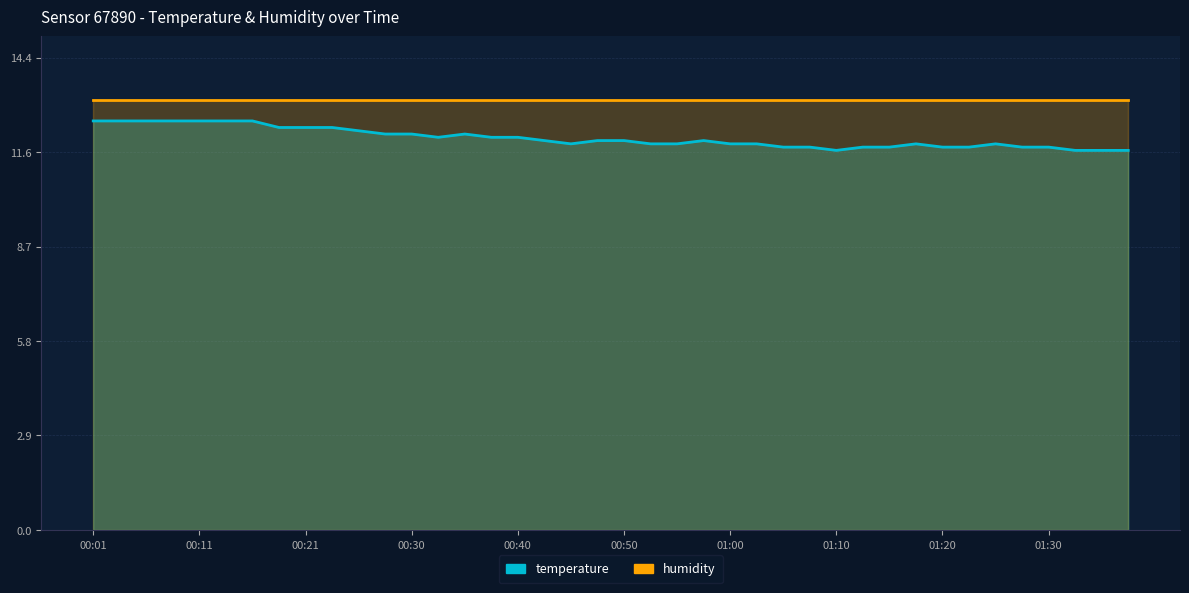

Reading right to left, what are all the values shown in this chart?

01:37=11.6	01:35=11.6	01:32=11.6	01:30=11.7	01:27=11.7	01:25=11.8	01:22=11.7	01:20=11.7	01:17=11.8	01:15=11.7	01:12=11.7	01:10=11.6	01:07=11.7	01:05=11.7	01:02=11.8	01:00=11.8	00:57=11.9	00:55=11.8	00:52=11.8	00:50=11.9	00:48=11.9	00:45=11.8	00:43=11.9	00:40=12.0	00:38=12.0	00:35=12.1	00:33=12.0	00:30=12.1	00:28=12.1	00:25=12.2	00:23=12.3	00:21=12.3	00:18=12.3	00:16=12.5	00:13=12.5	00:11=12.5	00:08=12.5	00:06=12.5	00:03=12.5	00:01=12.5